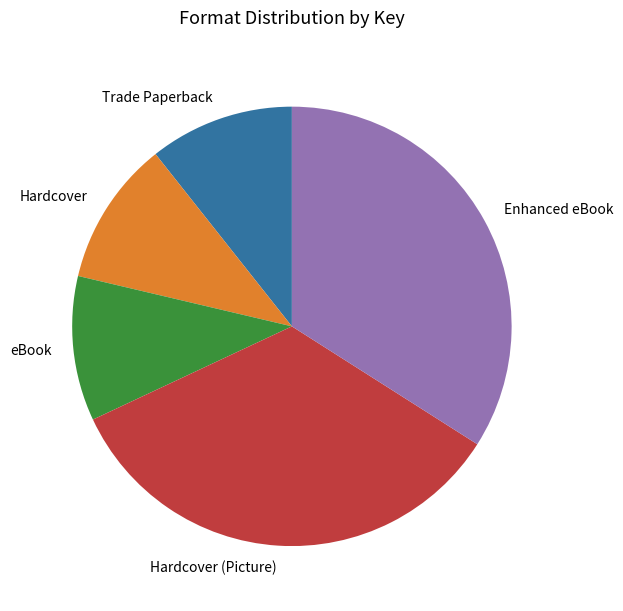

How many segments does this pie chart have?

5